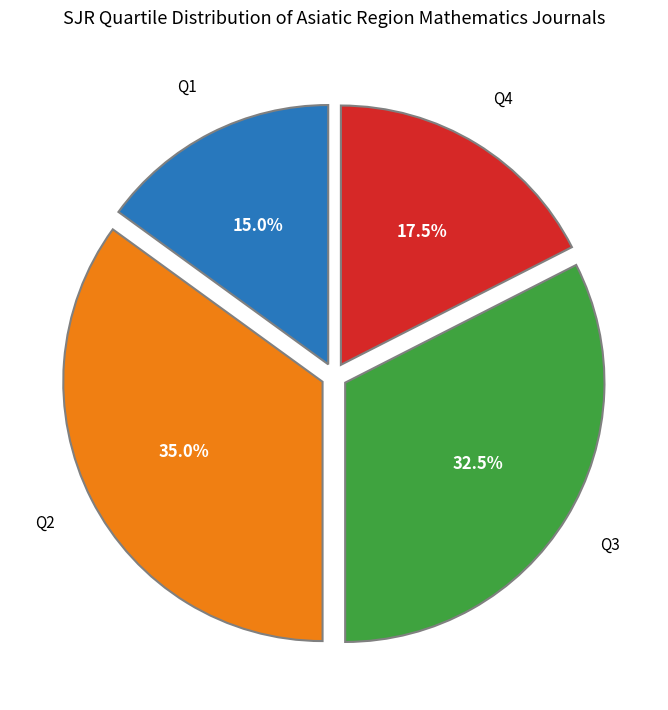

Does any single category account for the majority?

No